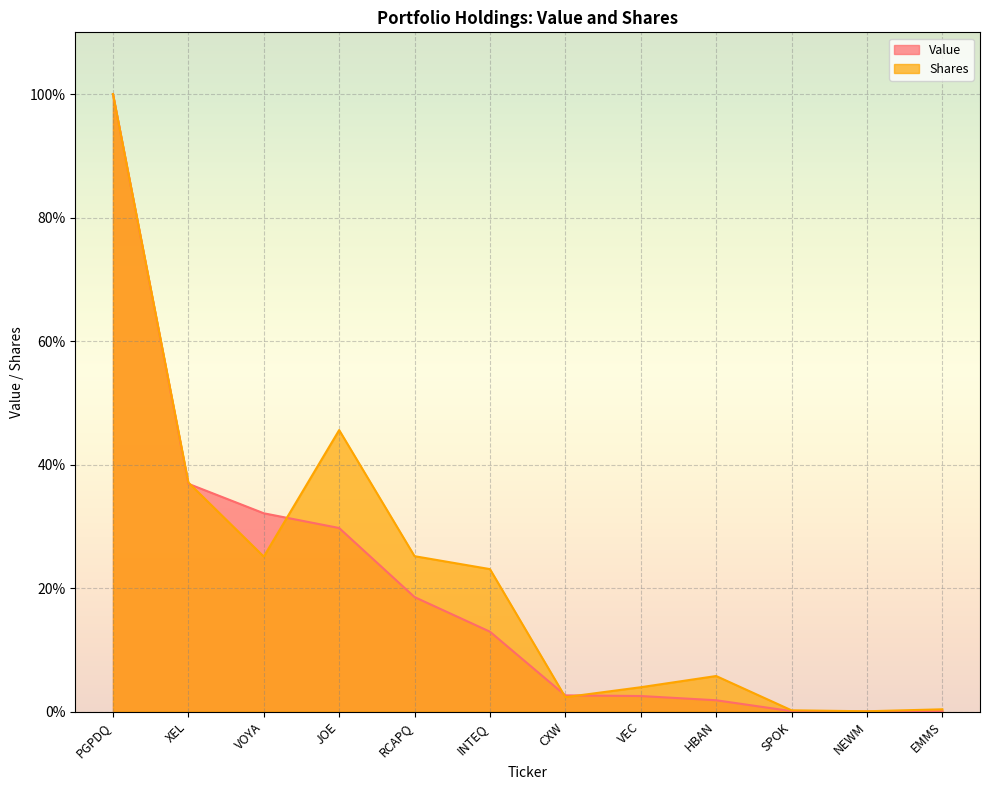

How many data points in Shares are less than 23?

6